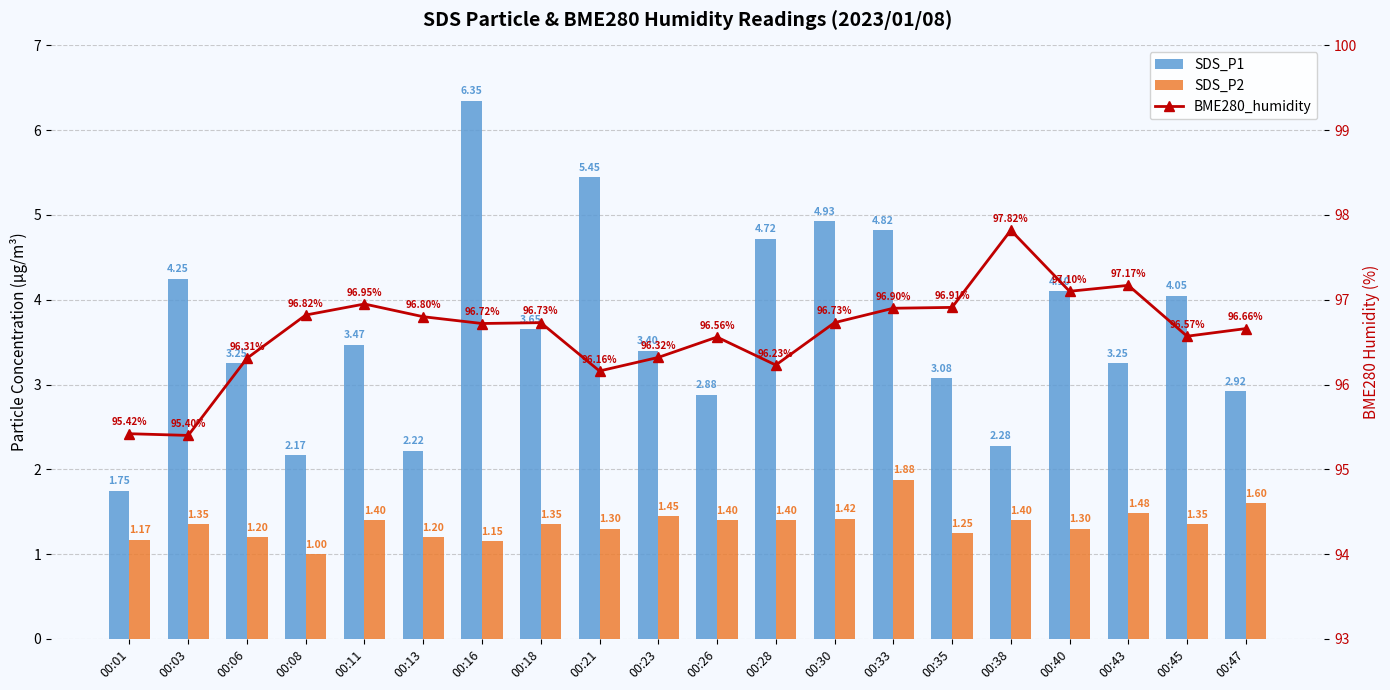

At 00:40, list the series in order from largest to smallest.

BME280_humidity, SDS_P1, SDS_P2